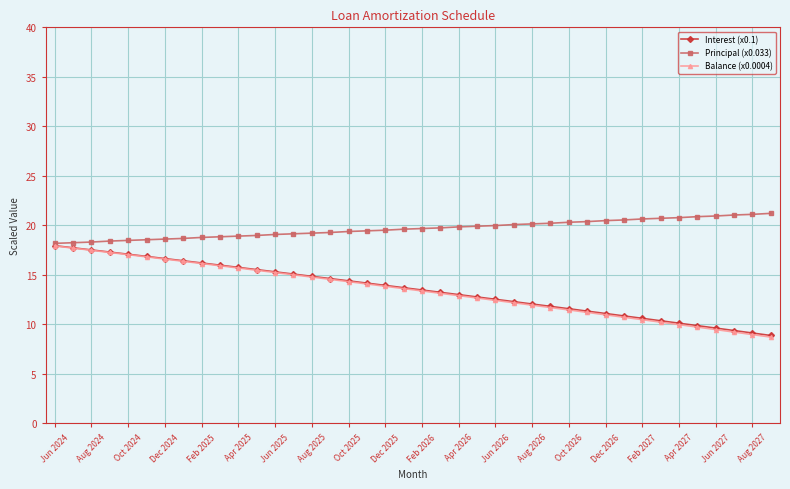

What is the sum of all Principal (x0.033) values?

785.8